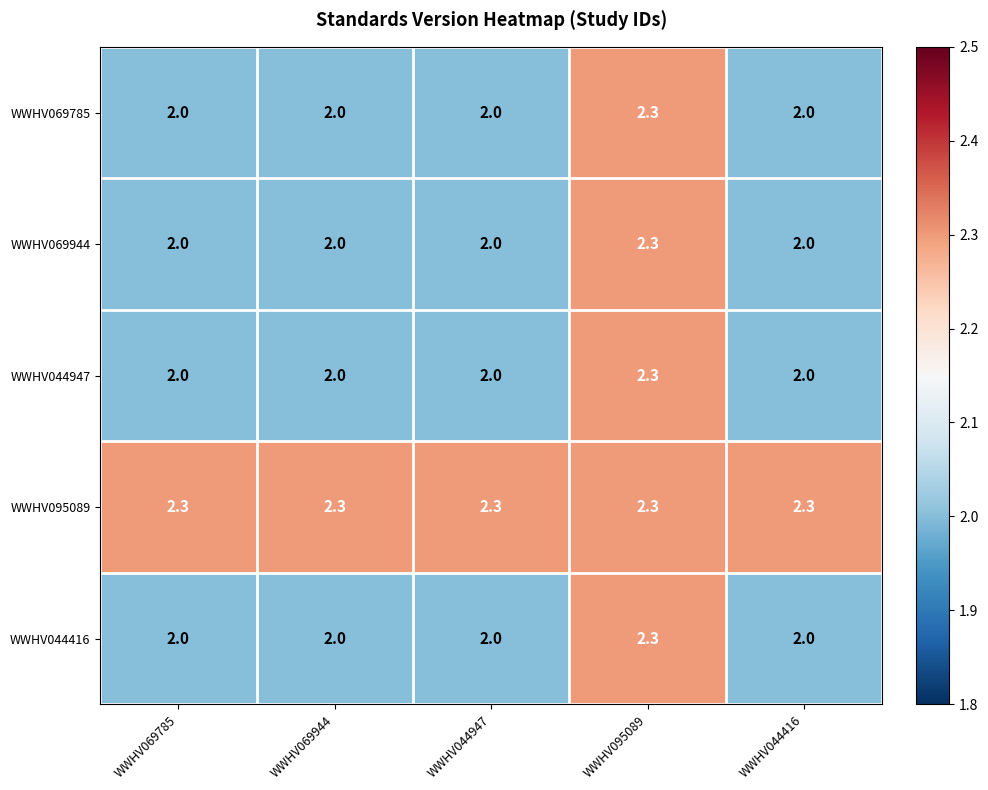

Count the WWHV069944 values in the range 2 to 3.

5